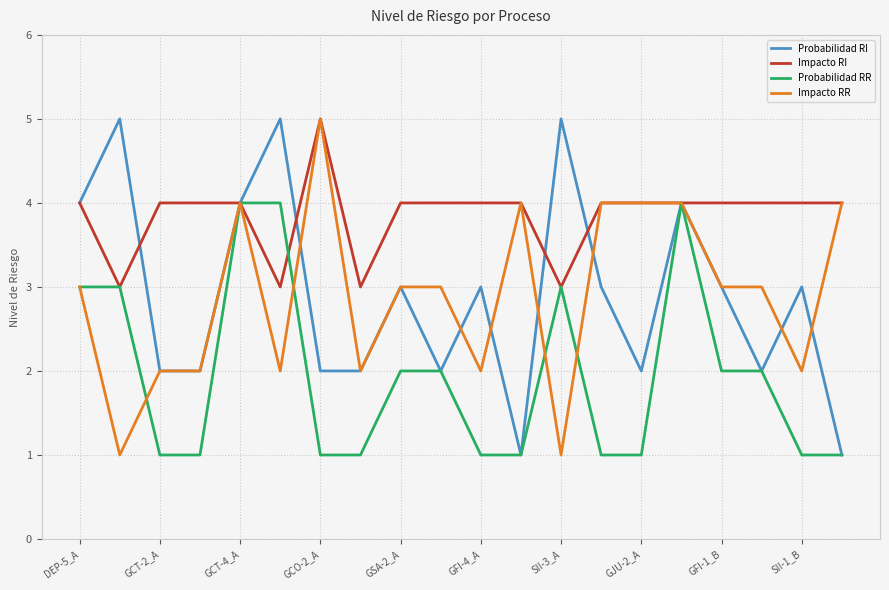

What is the maximum value shown in the chart?

5